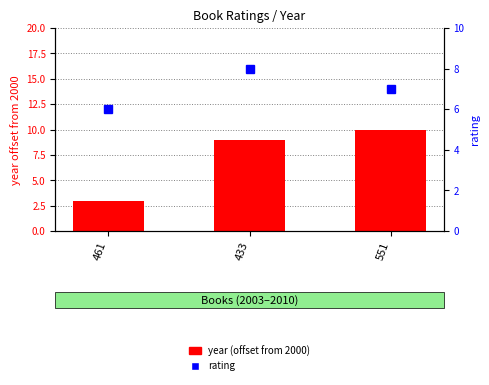

What position from the right is 551?

1